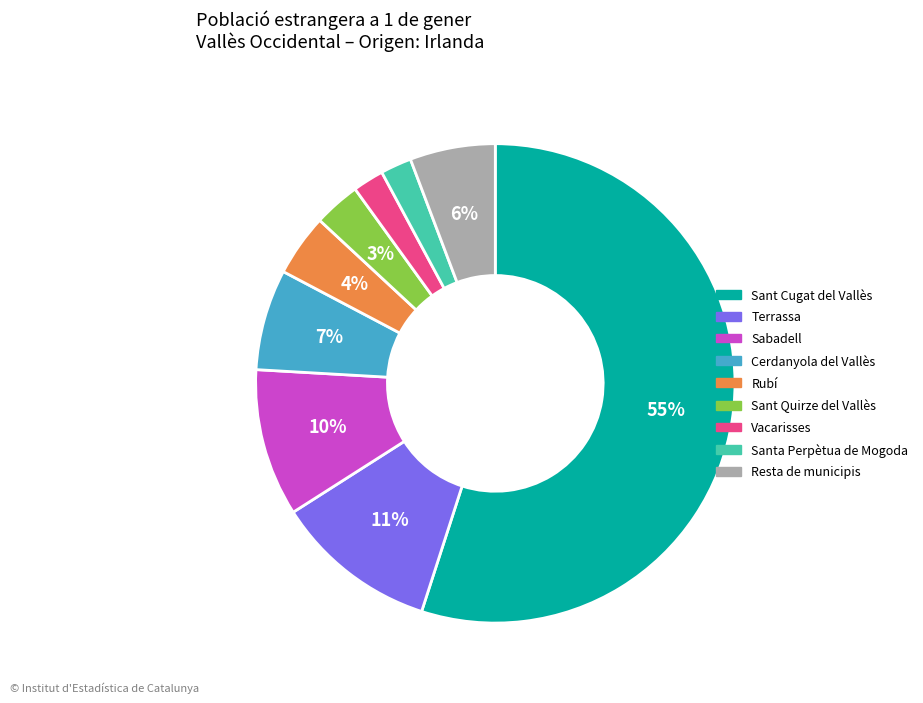

Is the sum of Terrassa and Santa Perpètua de Mogoda greater than half?

No